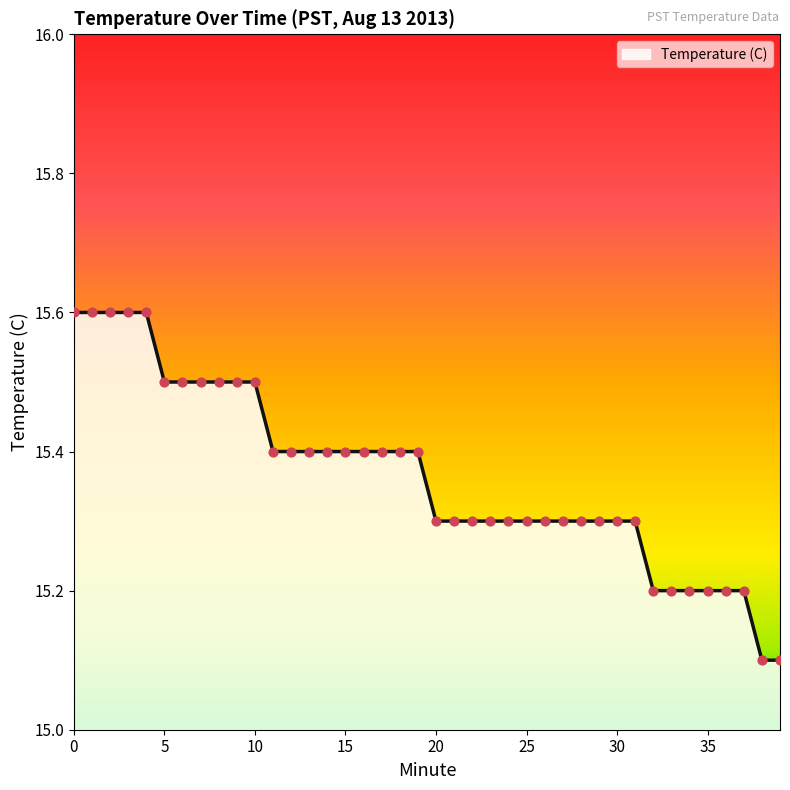

What is the smallest value displayed?

15.1